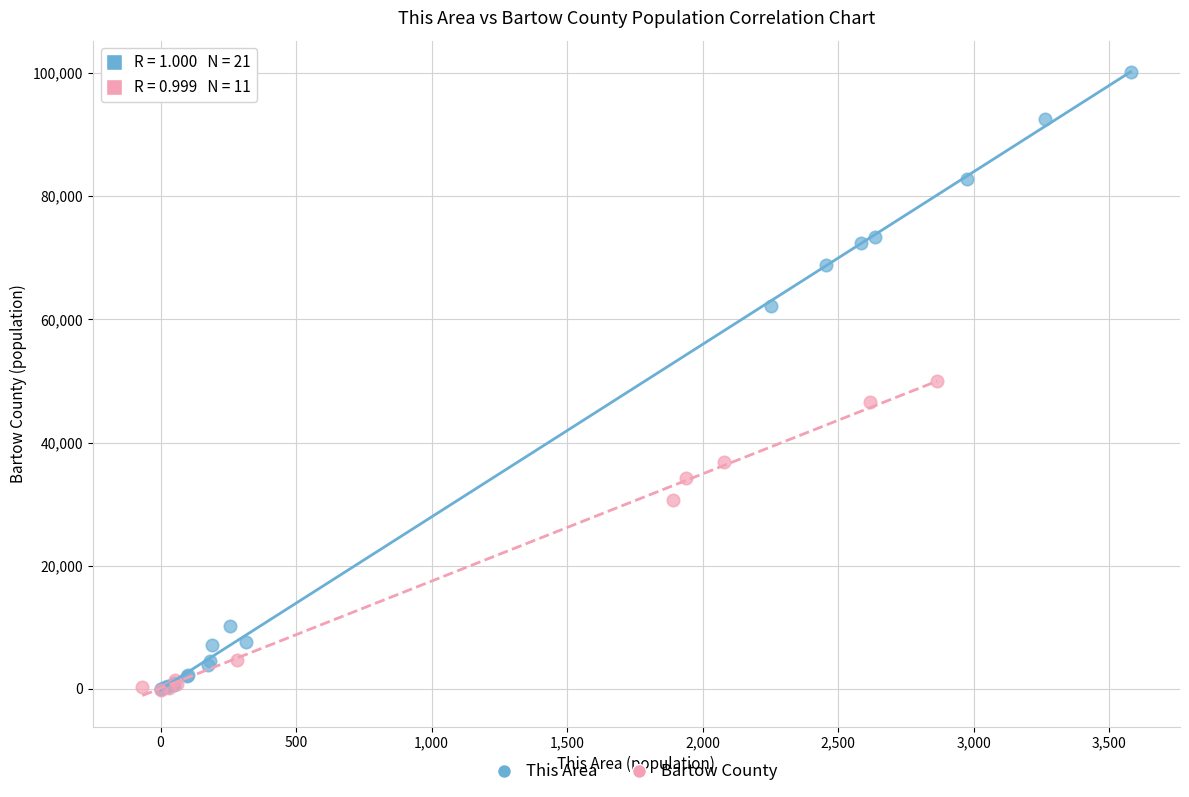

Which series reaches the maximum Y coordinate?

This Area